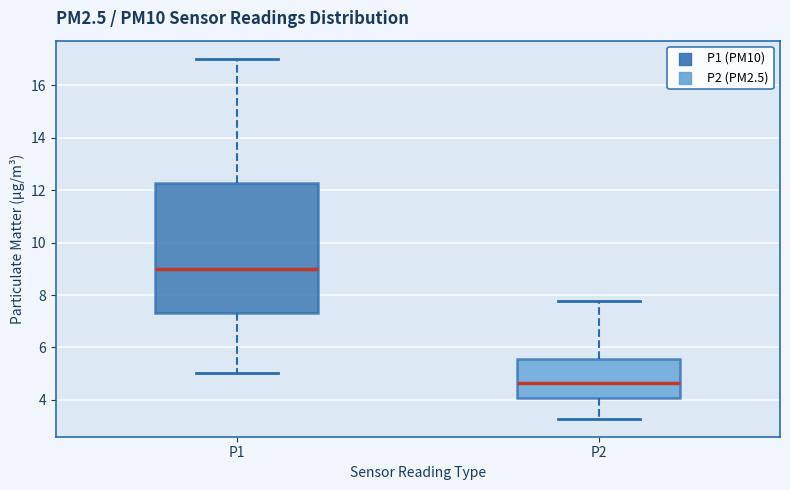

Where does the upper whisker of the box for P1 end on the y-axis? The values are not printed on the chart, so give them approximately, as read against the axis.

17.0